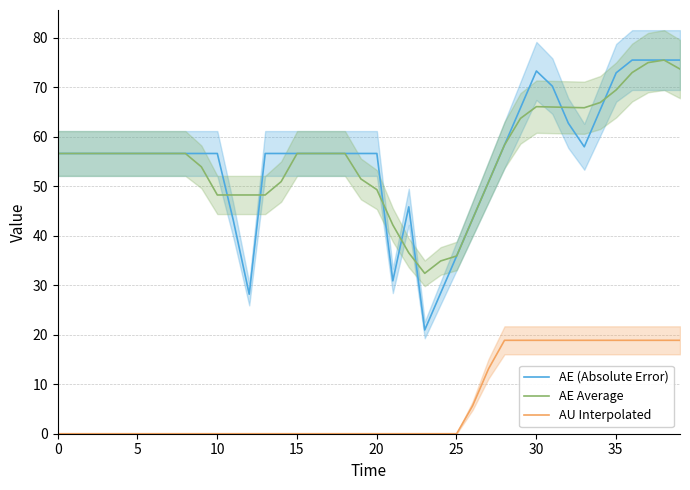

True or false: AU Interpolated and AE Average cross at least once.

False